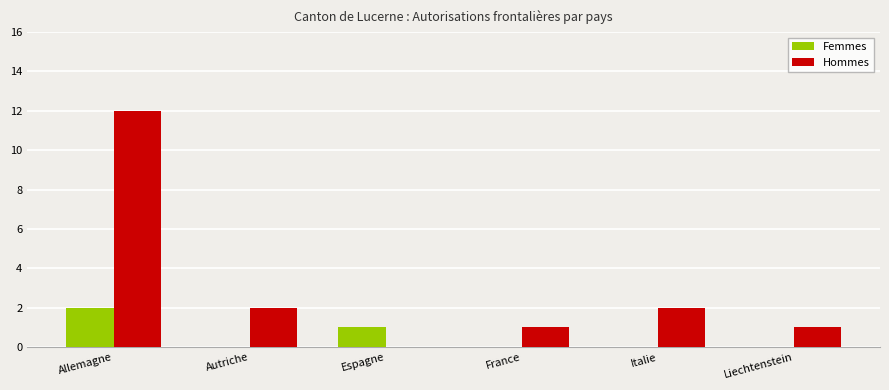

How many groups of bars are there?

6